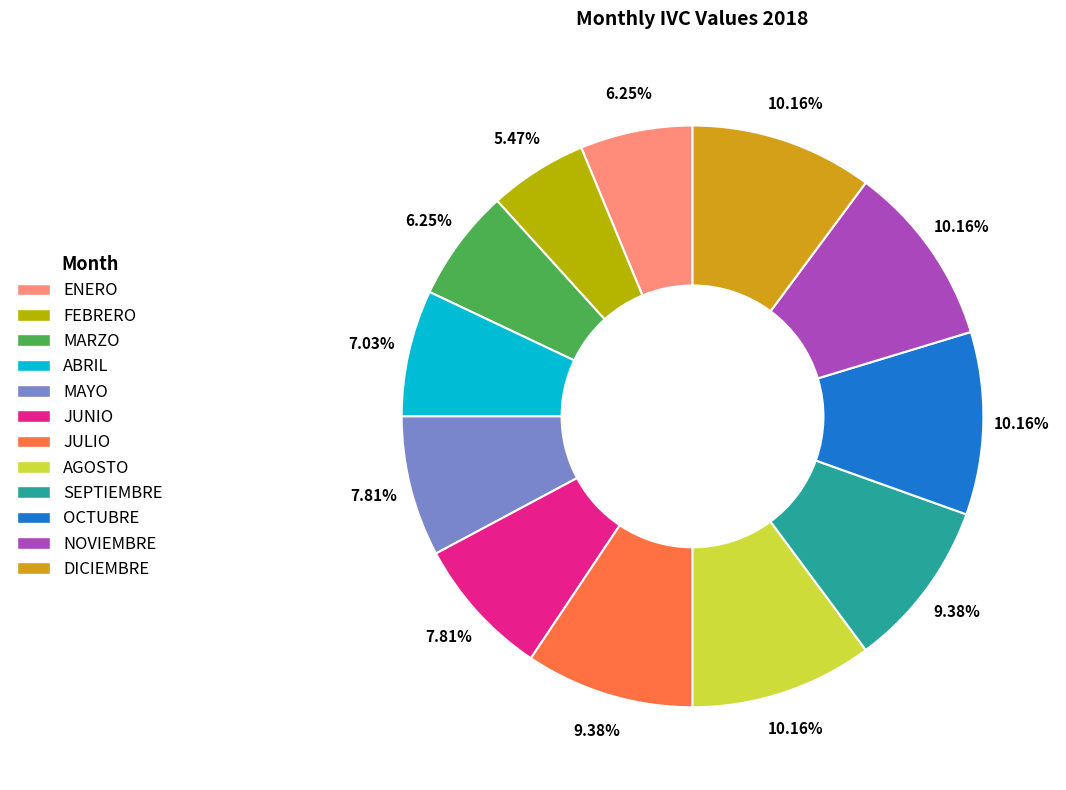

Is it true that JULIO is 9% of the pie?

True